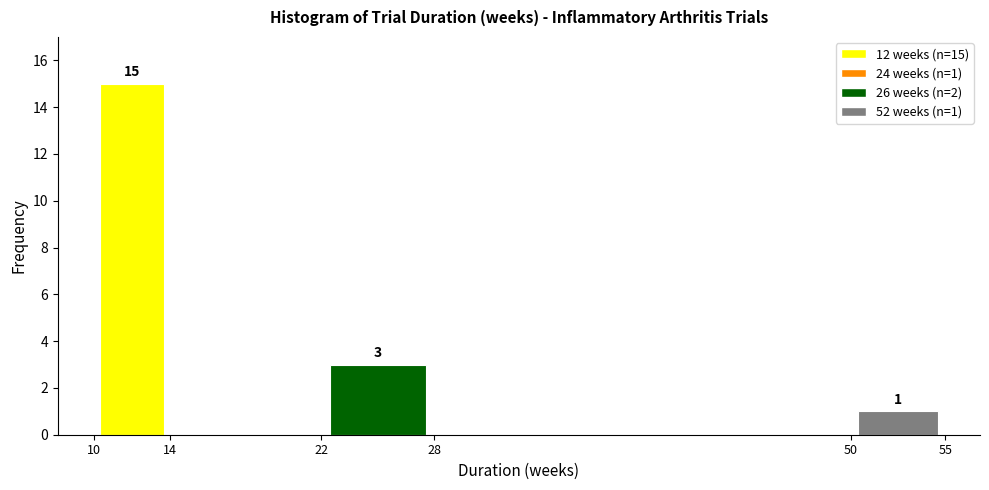

Which range on the x-axis has the tallest bar?

10 to 14